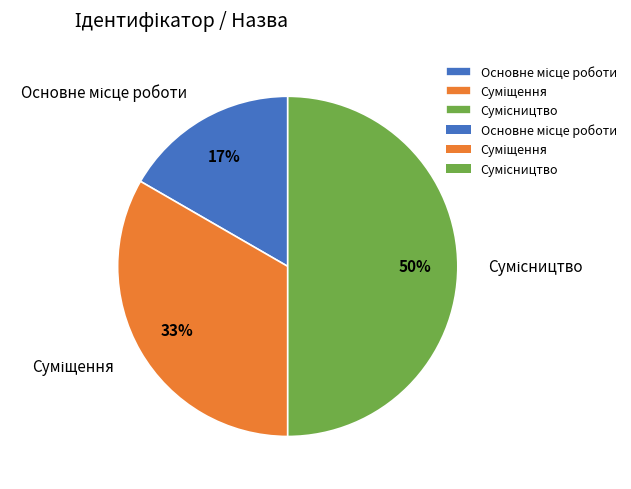

To the nearest percent, what is the average slice percentage?

33%